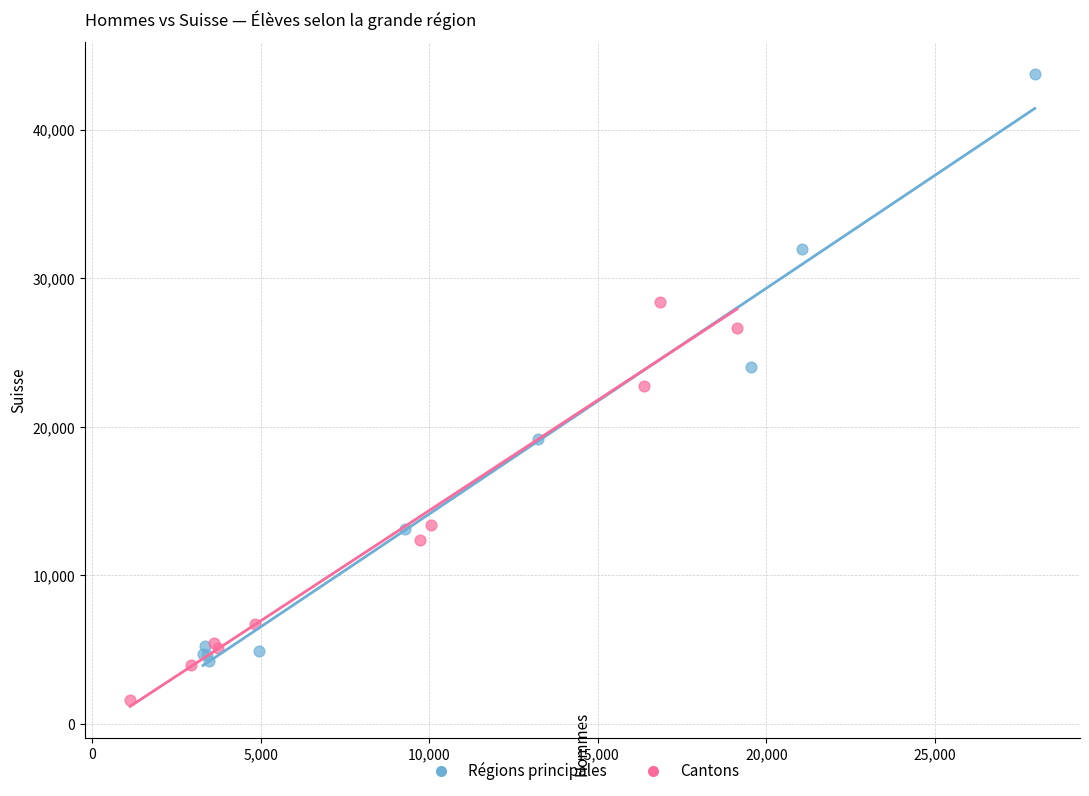

Which series reaches the maximum Y coordinate?

Régions principales